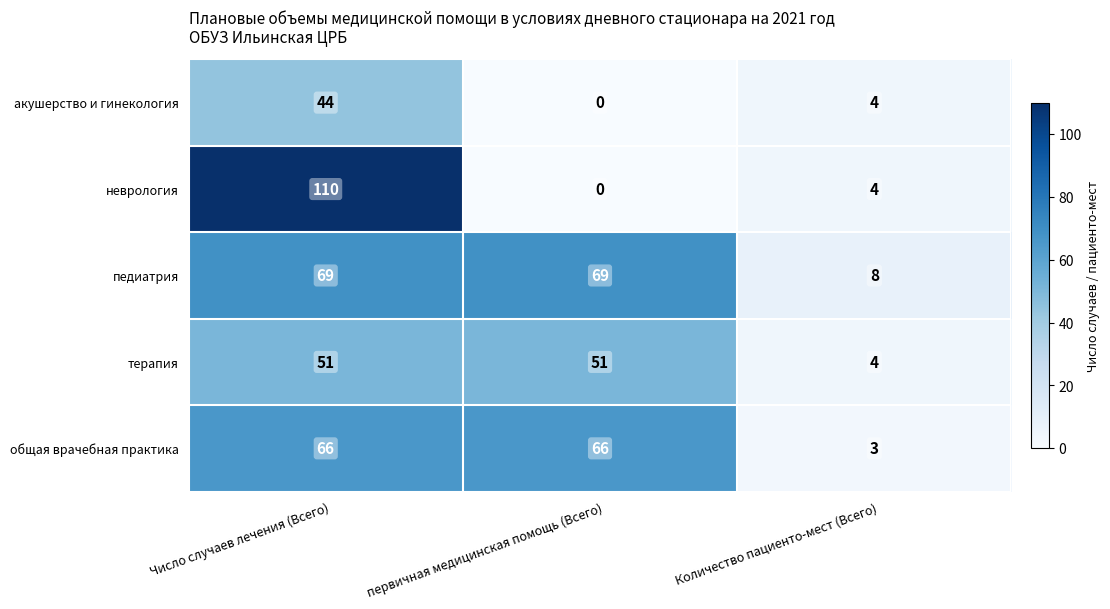

What is the total value across all series at Число случаев лечения (Всего)?

340